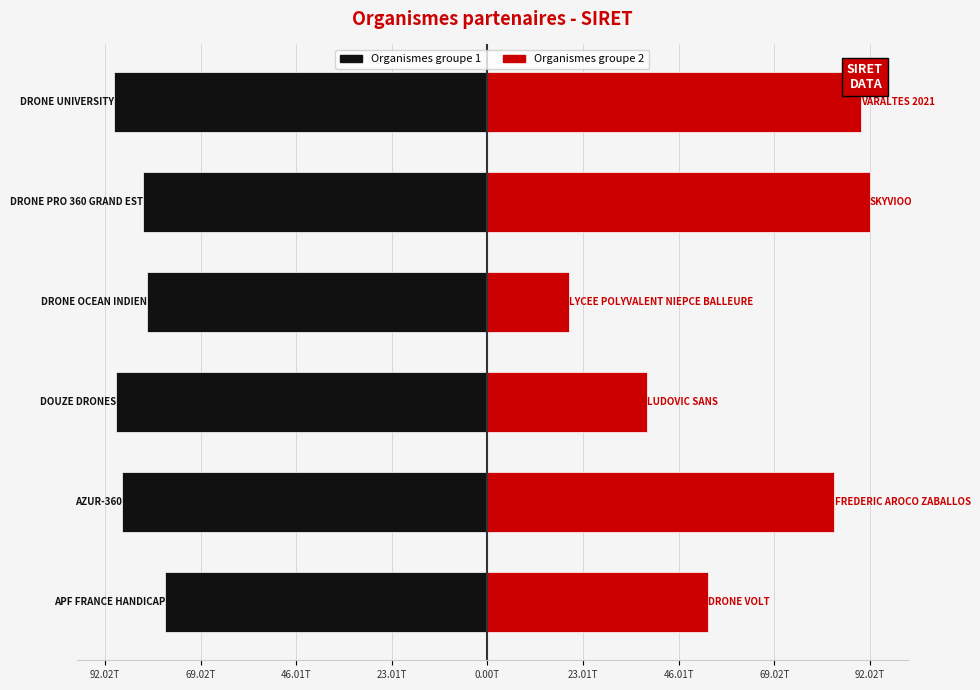

Which series changed the most between 92.02T and 23.01T?

Organismes groupe 2